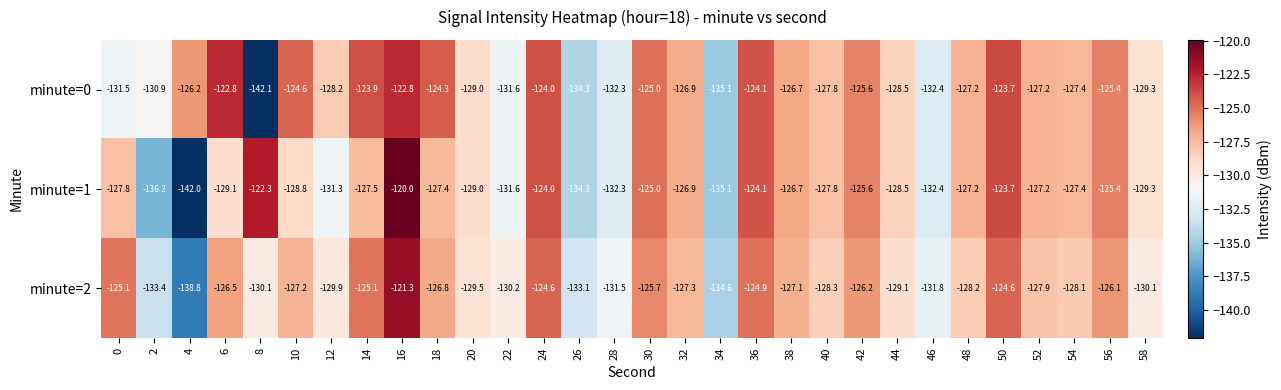

List the series in order of their overall mean, lowest first.

minute=1, minute=2, minute=0